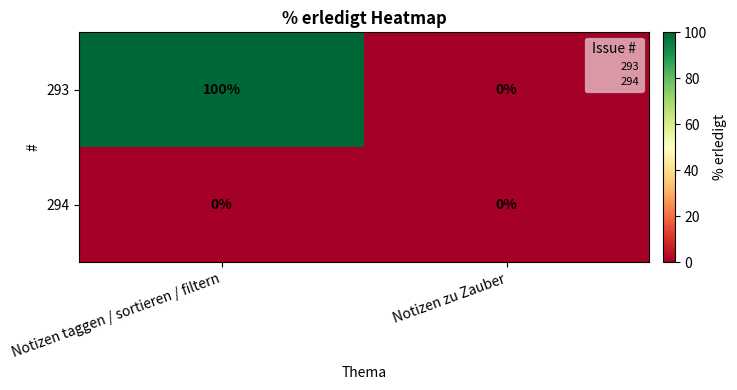

Which series has the largest range (max minus min)?

293